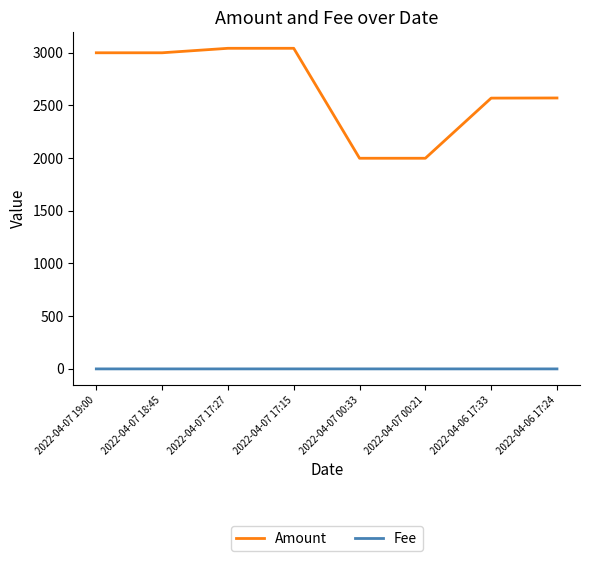

How many lines are shown in the chart?

2